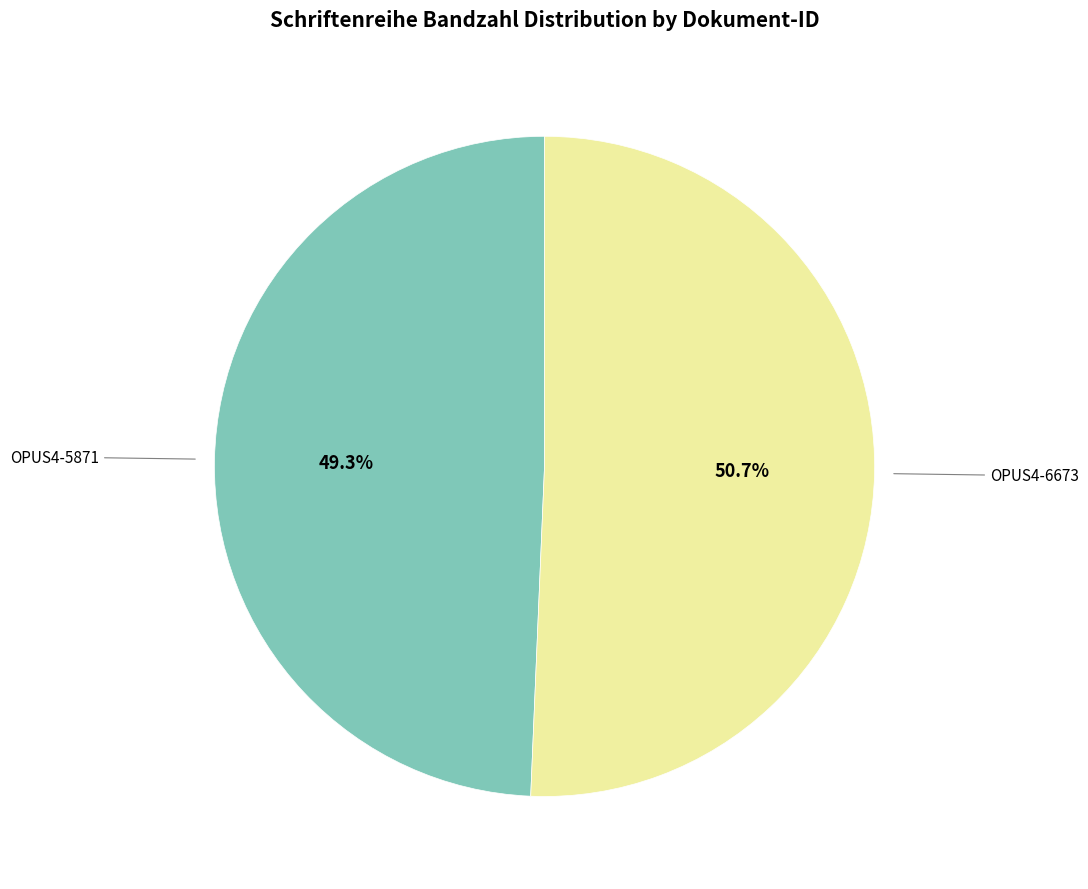

To the nearest percent, what is the difference between the OPUS4-6673 and OPUS4-5871 slice percentages?

1%